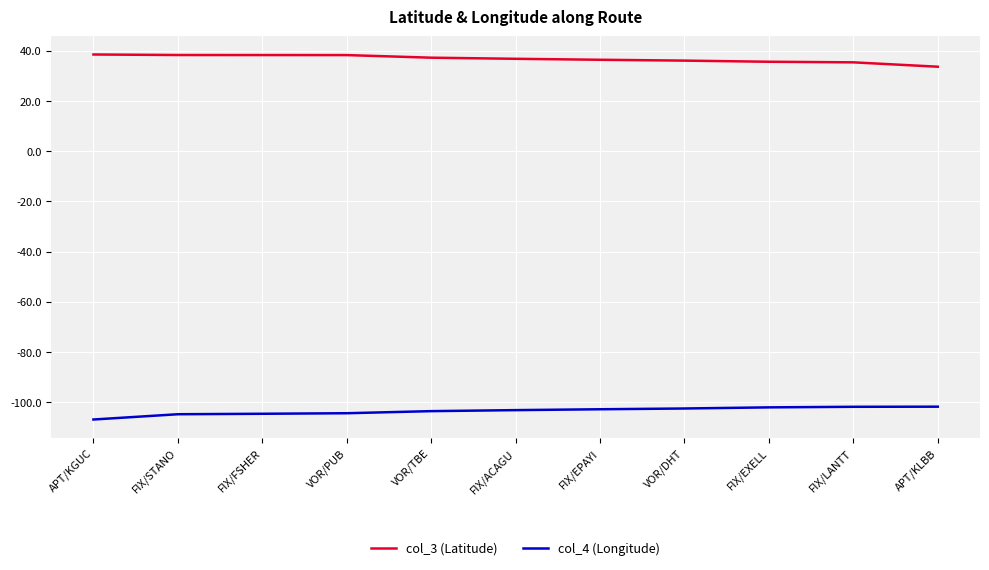

Is this an area chart (filled region under the line)?

No